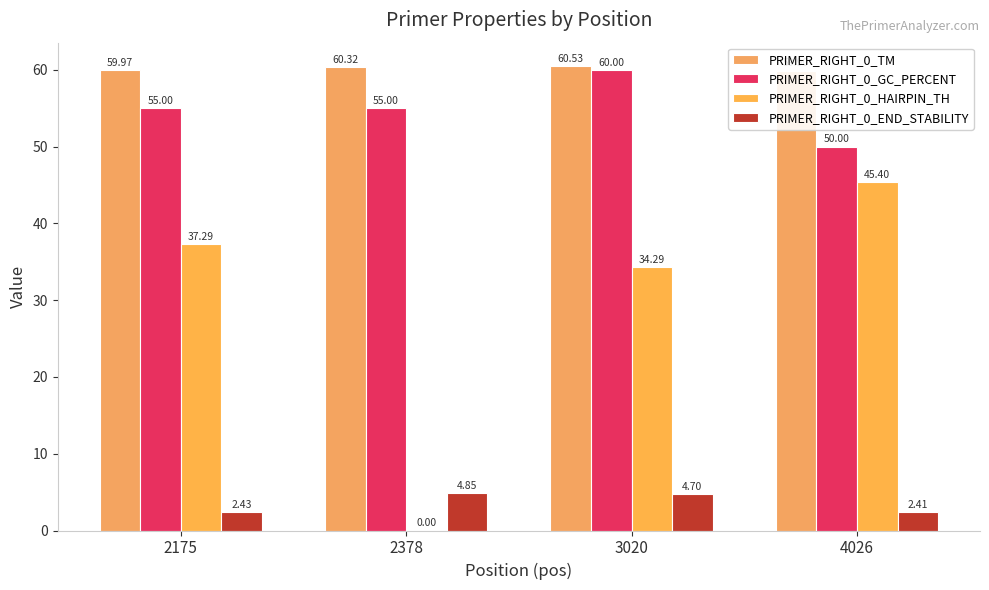

What is the average value of the PRIMER_RIGHT_0_HAIRPIN_TH series?

29.2